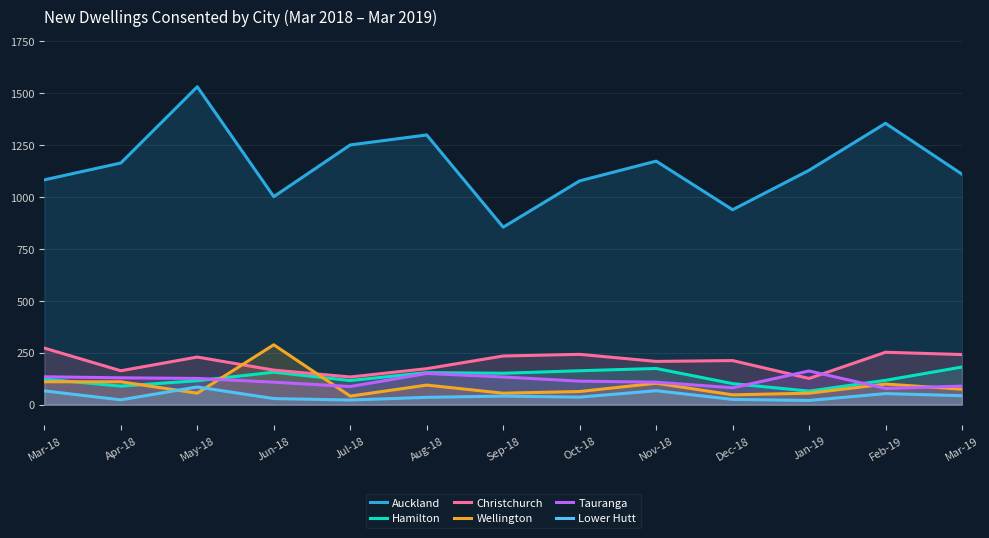

The value of Lower Hutt at Sep-18 is 41. True or false?

True